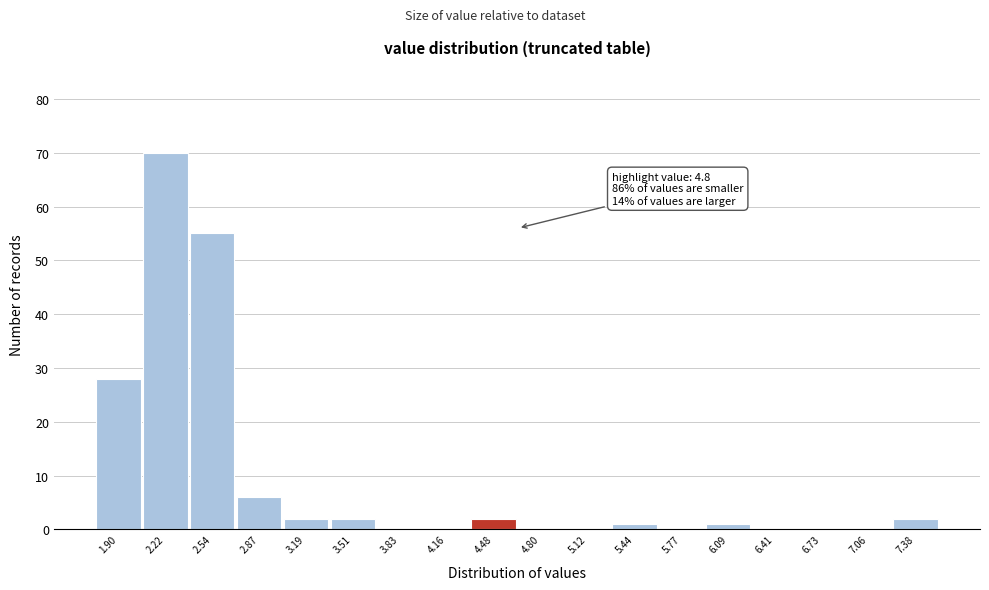

Reading right to left, list all the values displayed in this chart.

7.38=2	7.06=0	6.73=0	6.41=0	6.09=1	5.77=0	5.44=1	5.12=0	4.80=0	4.48=2	4.16=0	3.83=0	3.51=2	3.19=2	2.87=6	2.54=55	2.22=70	1.90=28